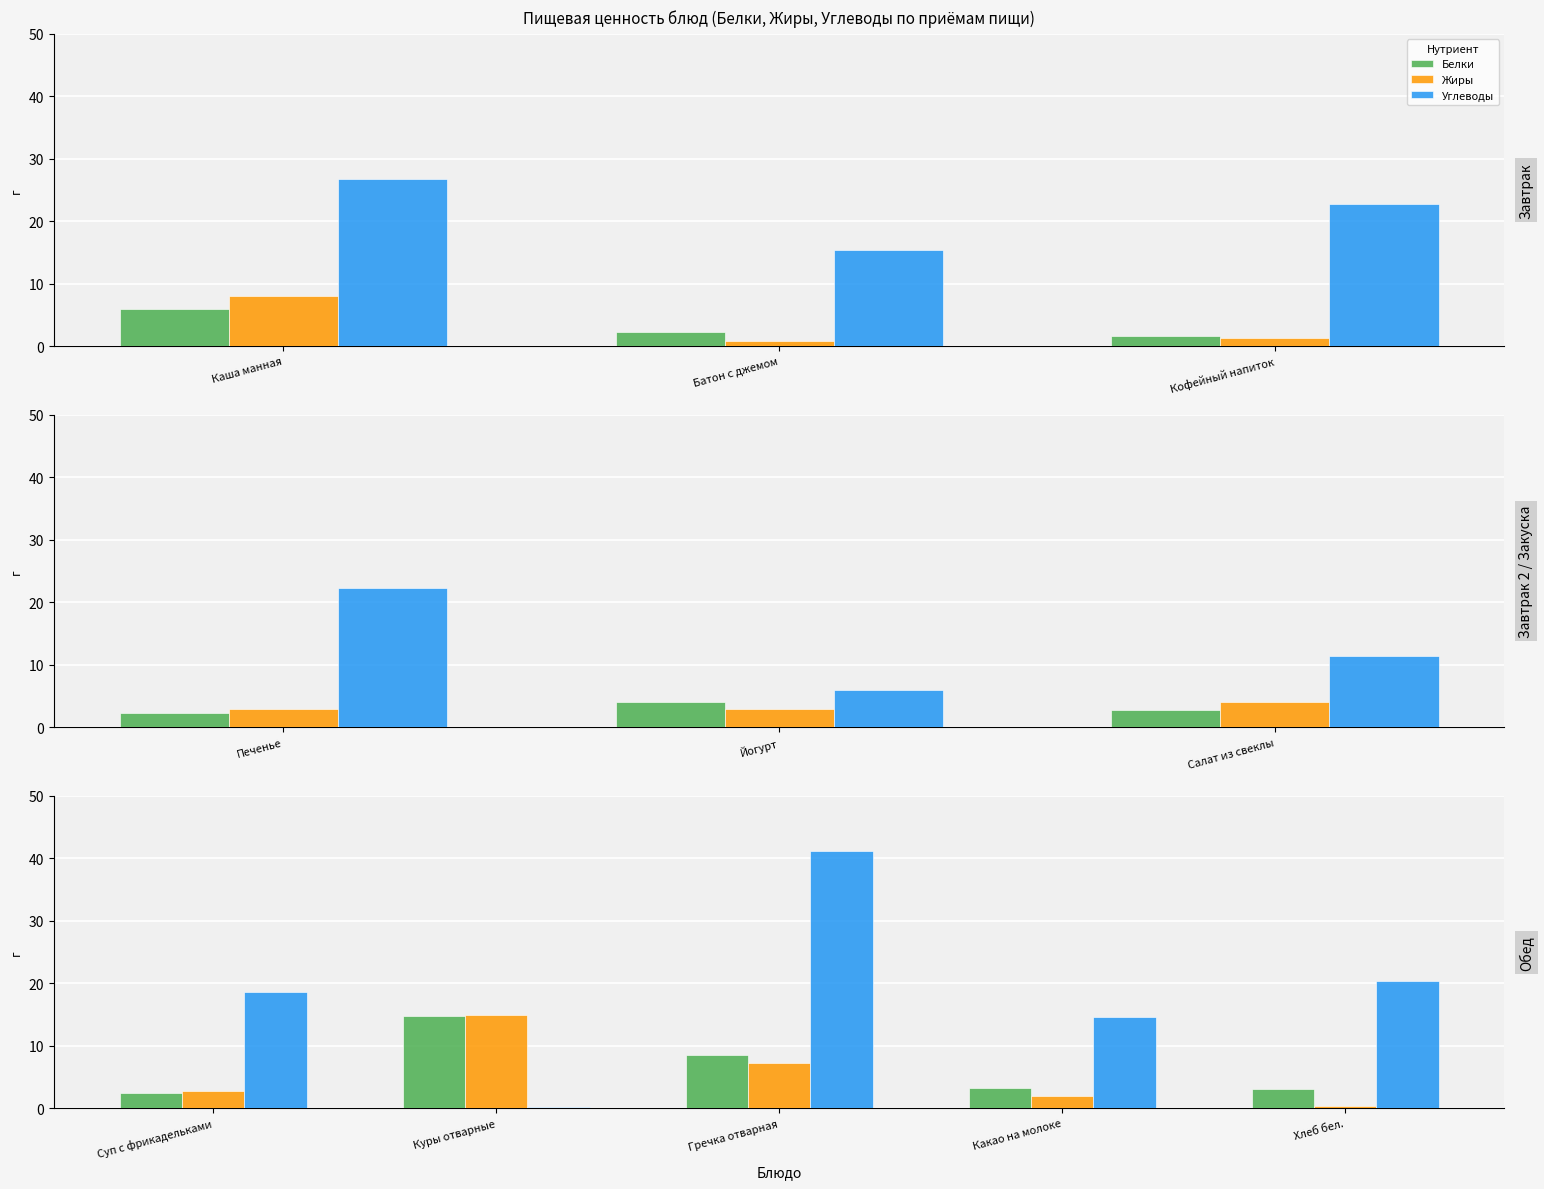

What value does the Углеводы series have at Какао на молоке?

14.6